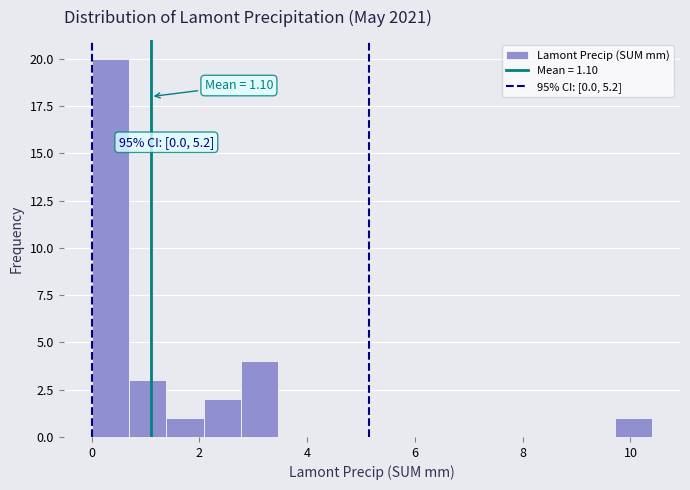

Around what value on the x-axis is the tallest bar? Give the approximate position of its centre, as read against the axis.

0.4